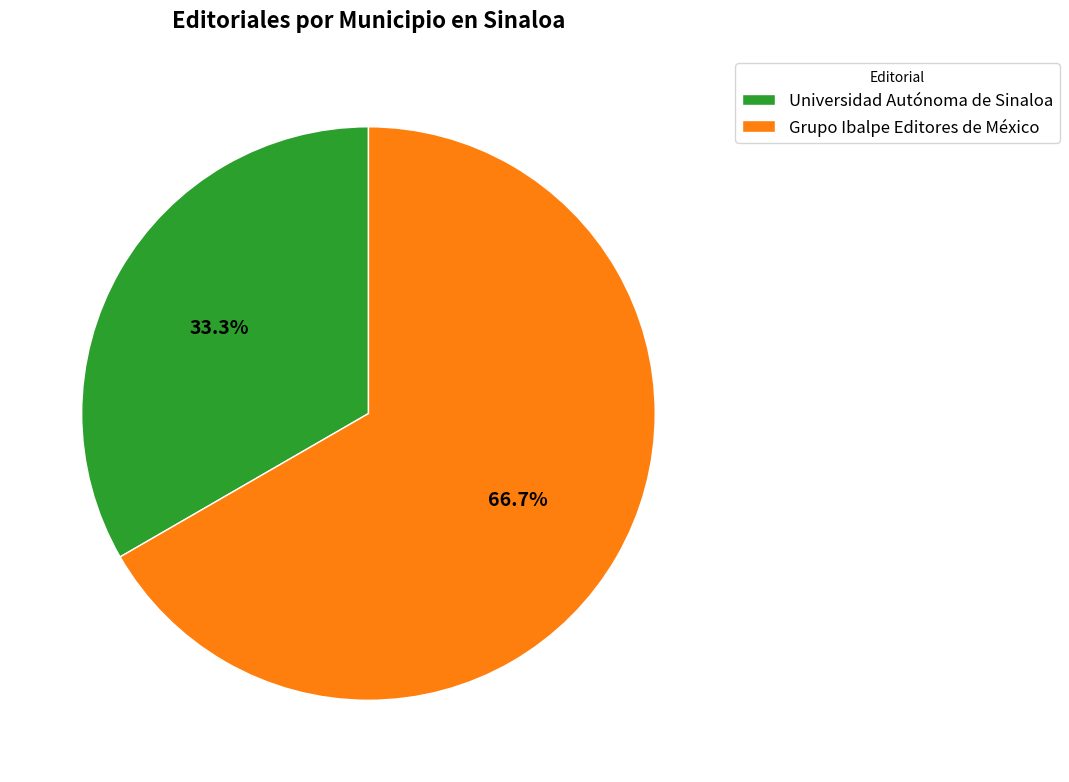

To the nearest percent, what is the difference between the largest and smallest slice percentages?

33%